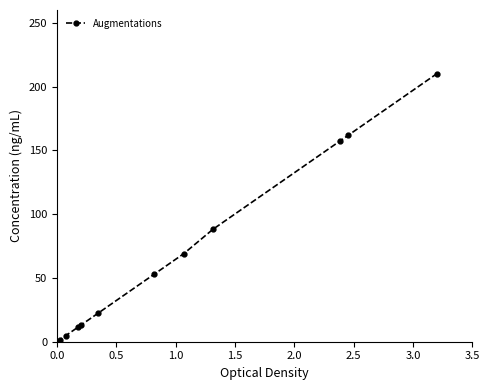

True or false: the data has more than 2 interior local peaks.

False